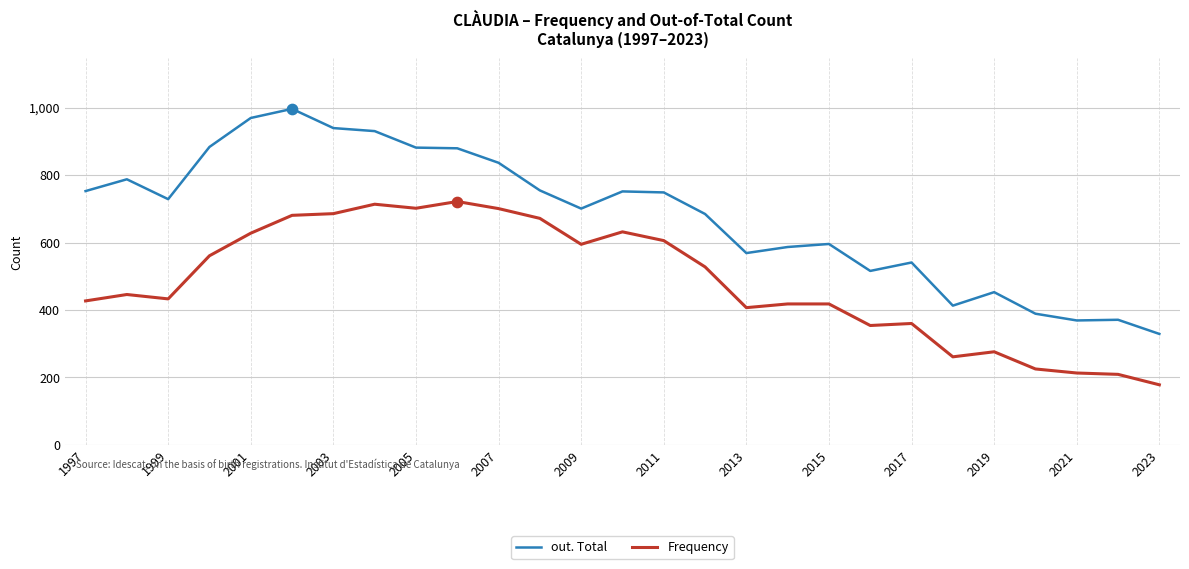

Which series has the largest total across all categories?

out. Total